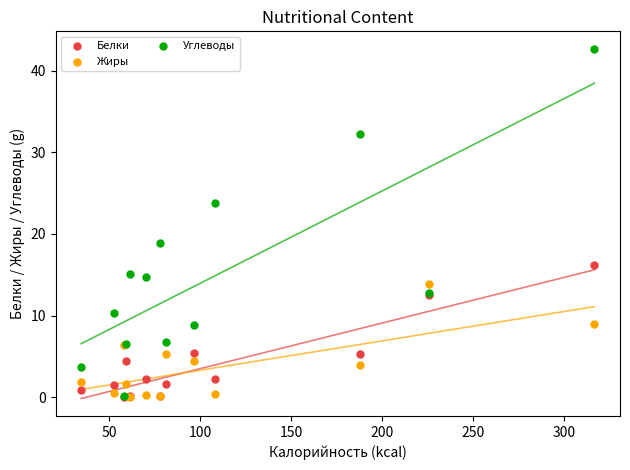

Across all series, what Y value is closest to 21?

18.8